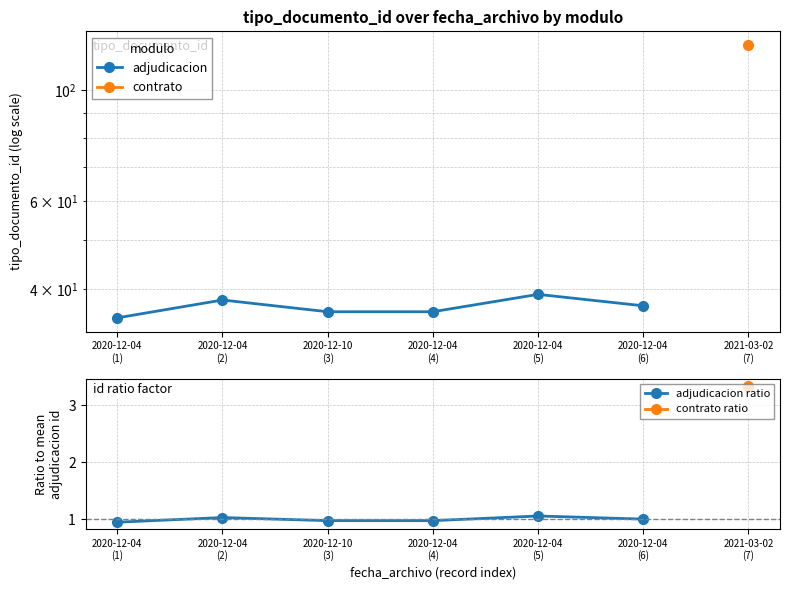

What is the value of the adjudicacion ratio point at the 2nd from the left?

1.0